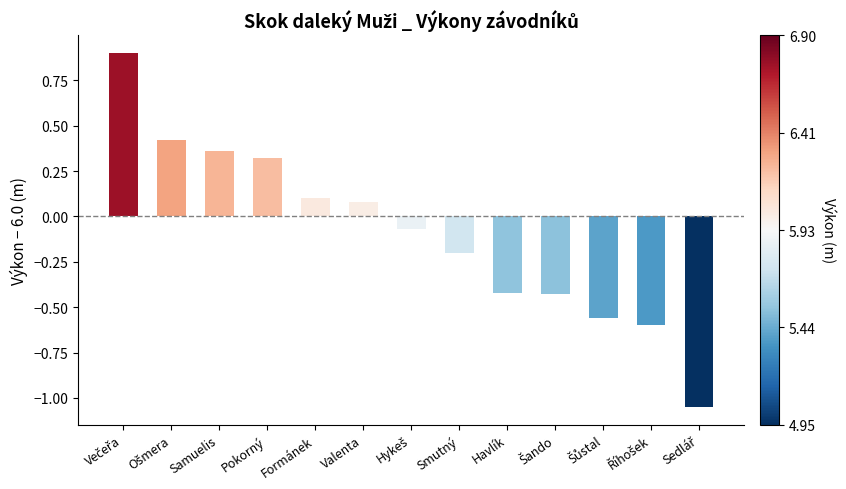

What is the sum of all values?

-1.1